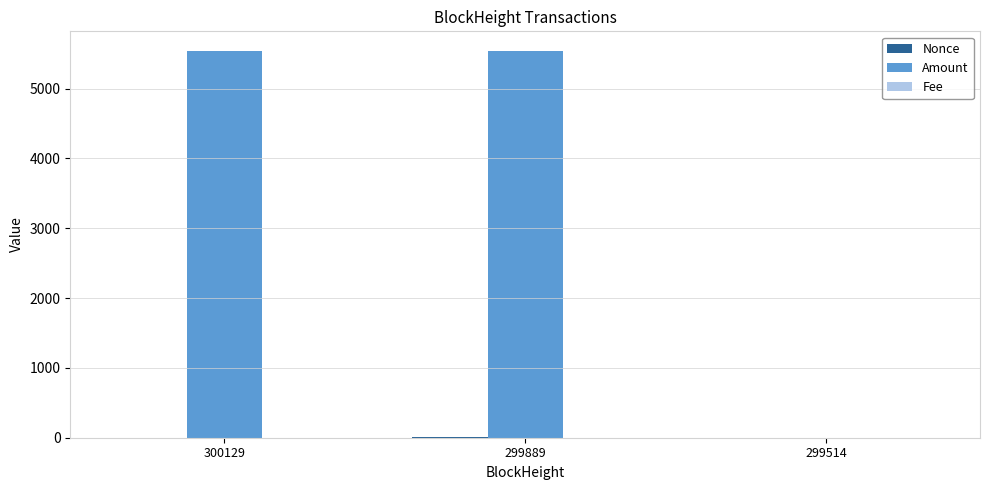

Which series changed the most between 299889 and 299514?

Amount